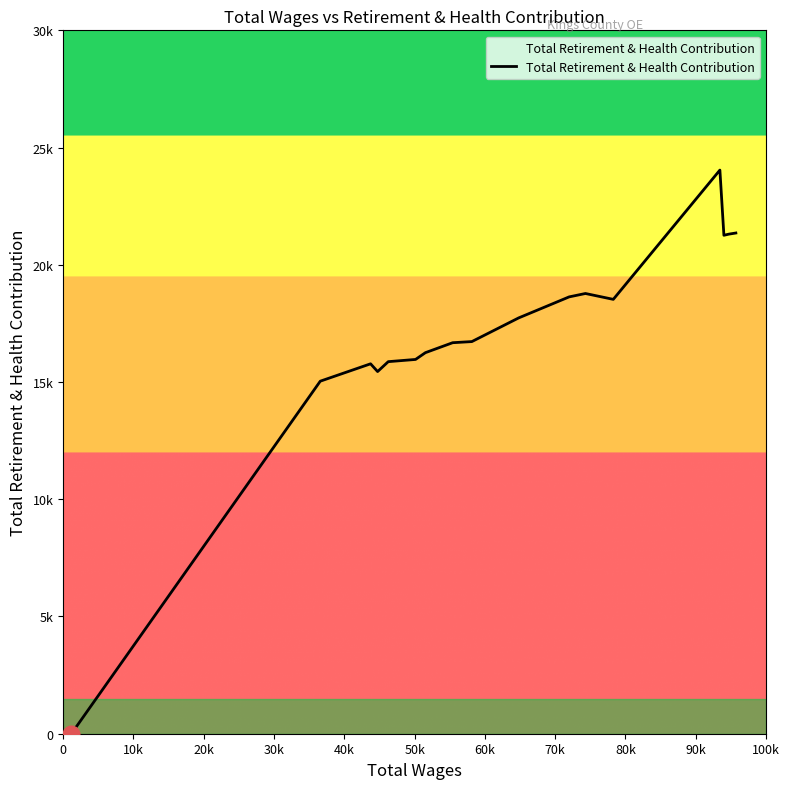

What is the difference between the maximum and minimum values?

24040